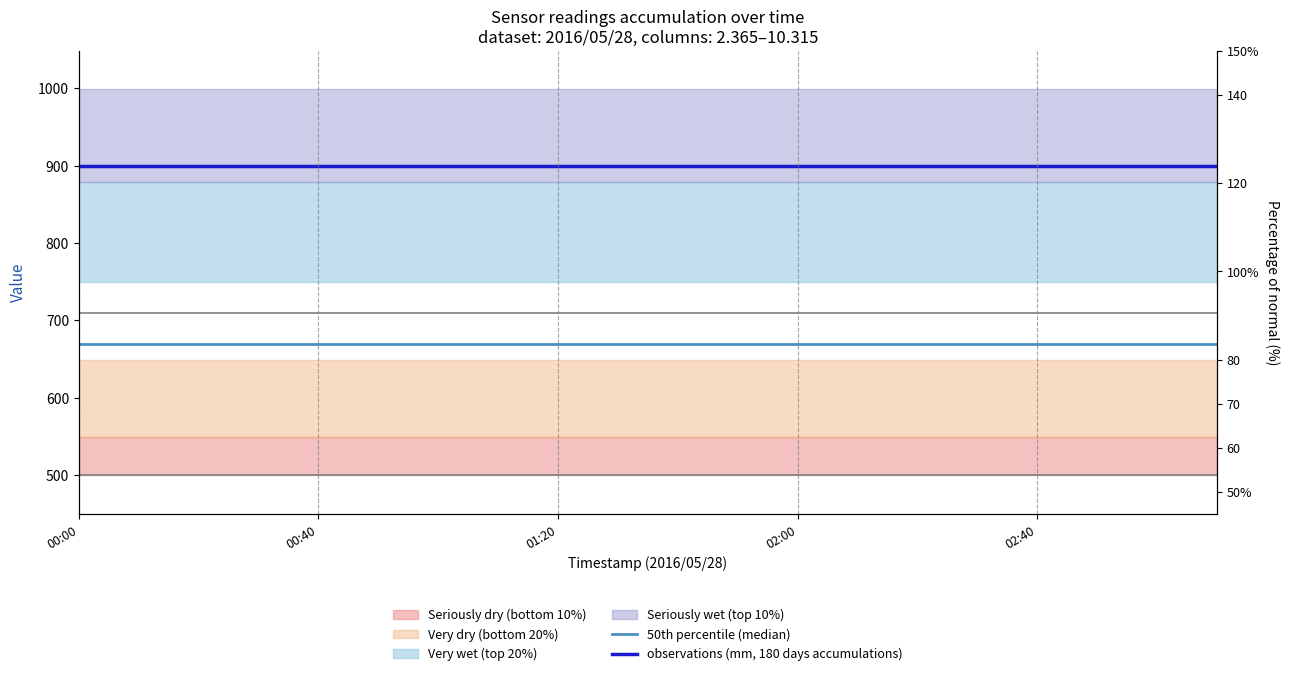

True or false: 50th percentile (median) has more than 1 interior local peaks.

False